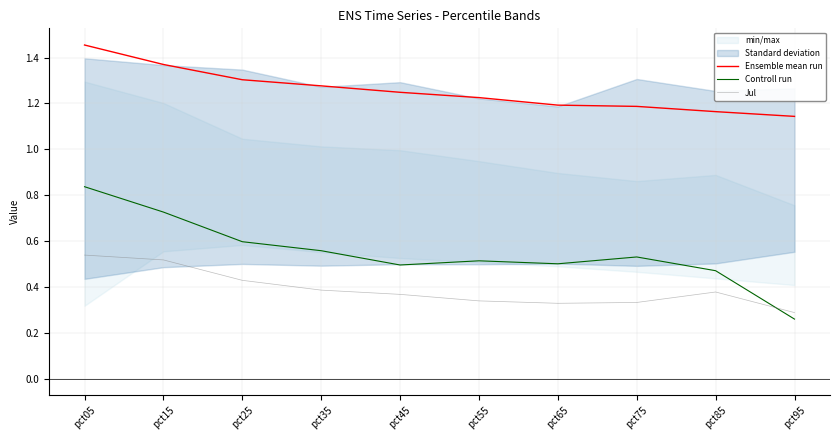

True or false: Ensemble mean run and Controll run intersect in this chart.

False